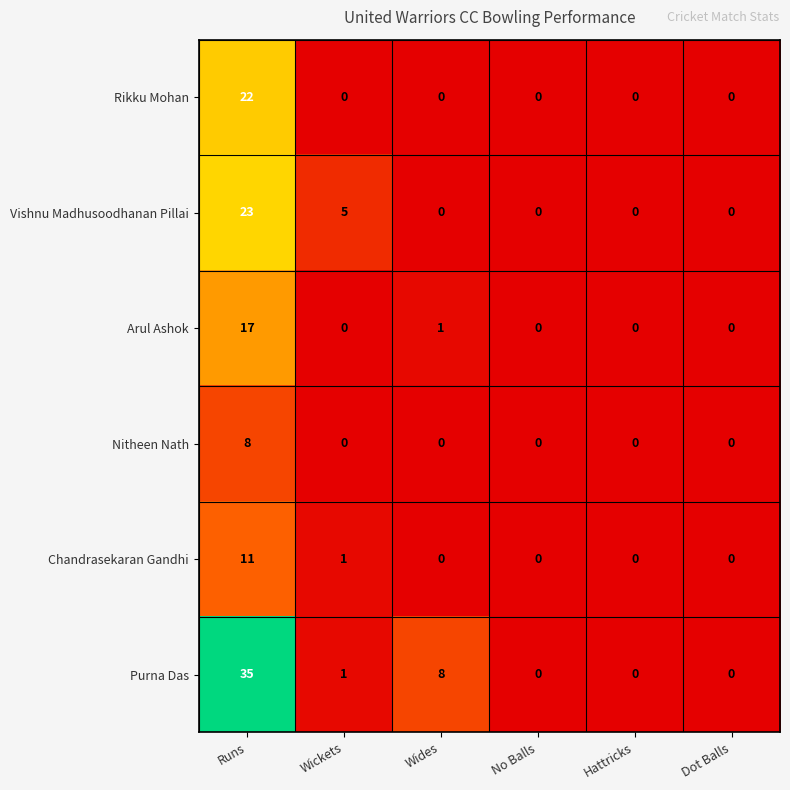

Is it true that Arul Ashok equals -8 at No Balls?

False